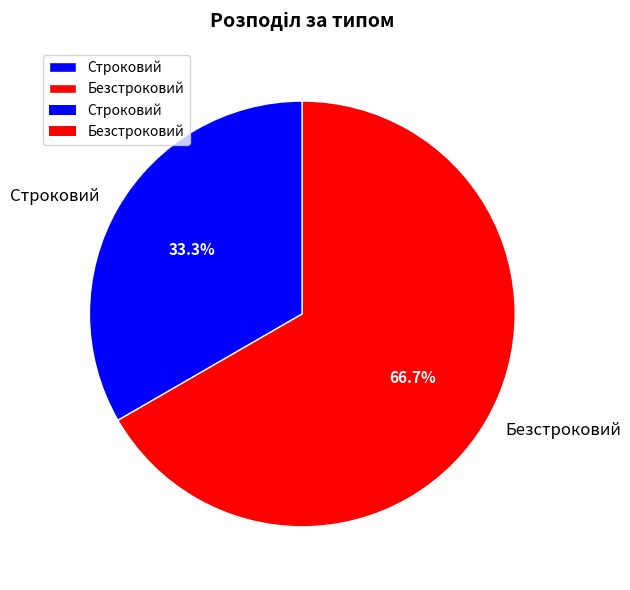

How many segments does this pie chart have?

2